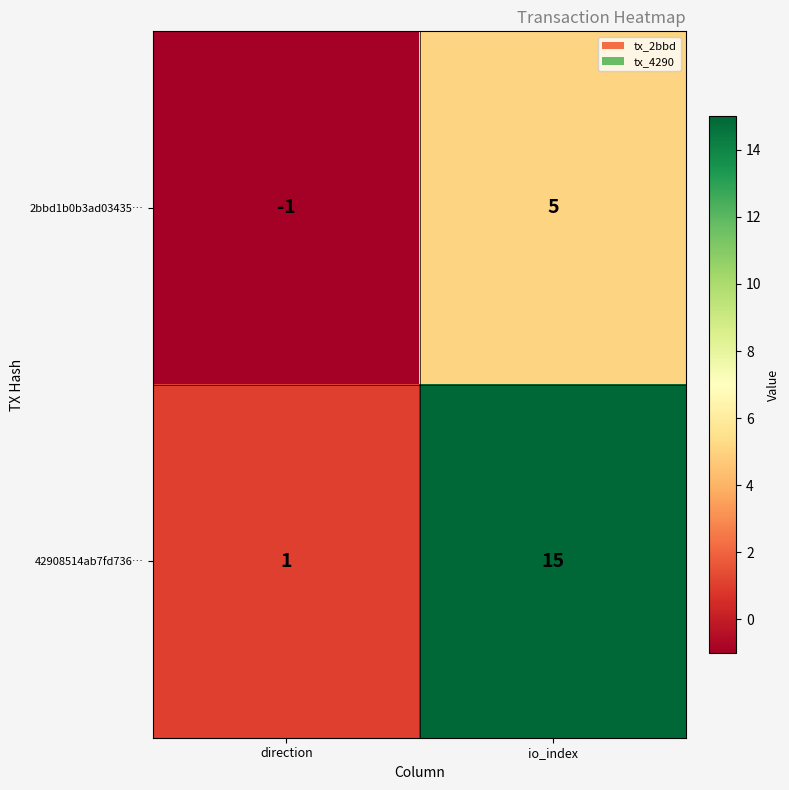

What value does the 2bbd1b0b3ad03435… series have at io_index?

5